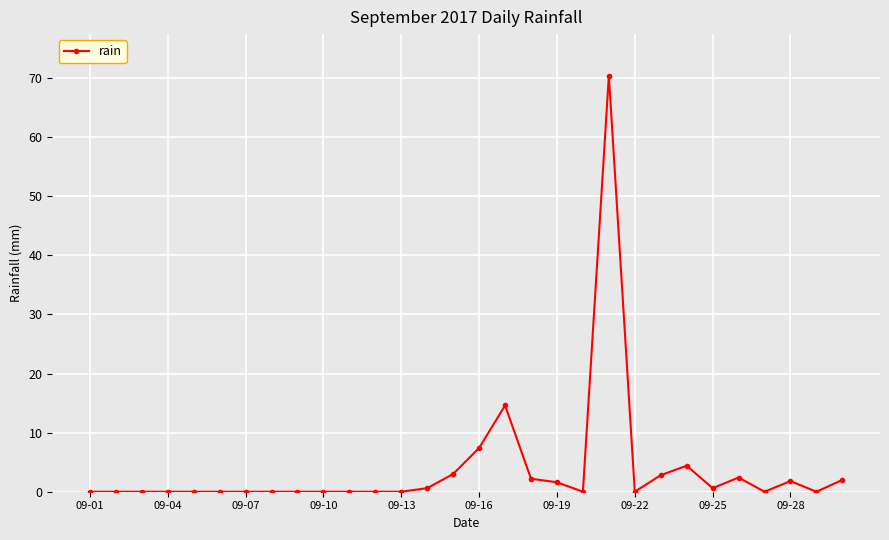

What is the sum of all values?

113.8